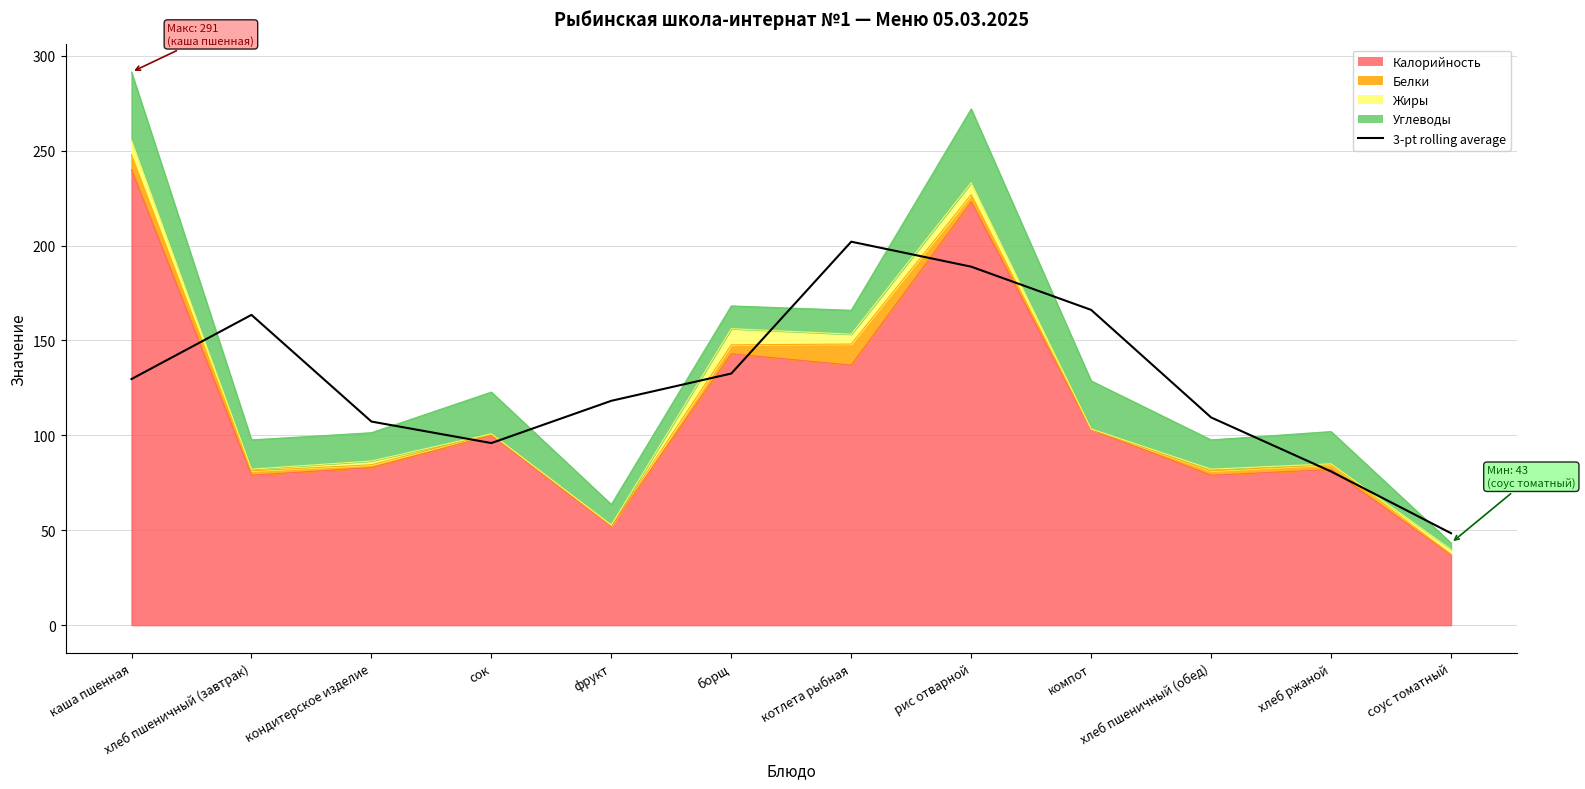

Where is the first local minimum?

сок